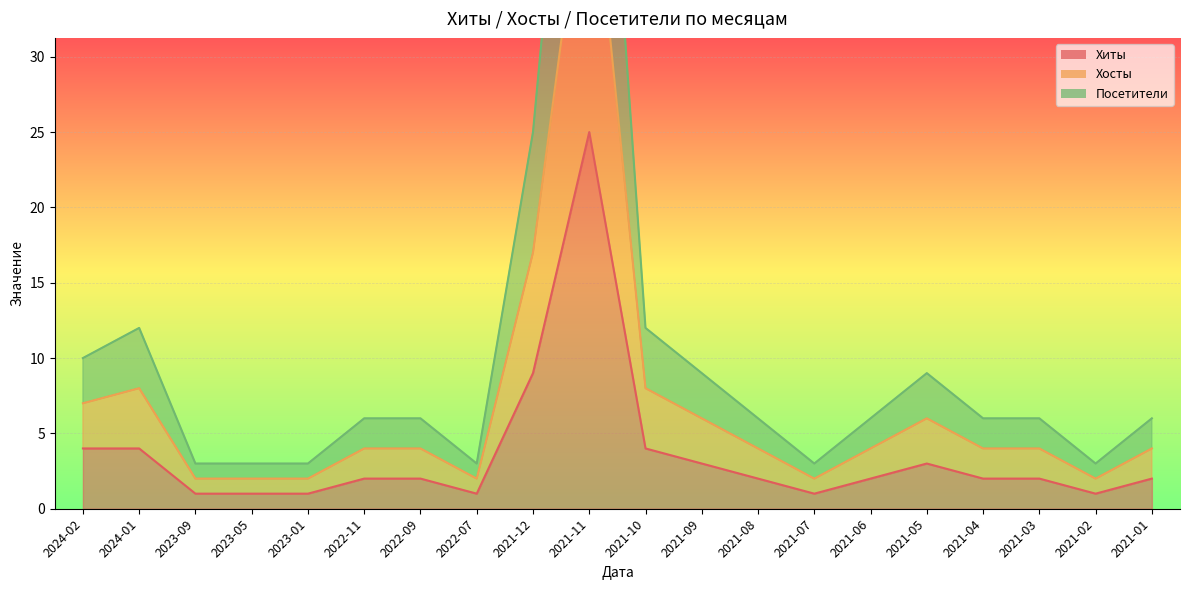

Which label corresponds to the largest value in the chart?

2021-11